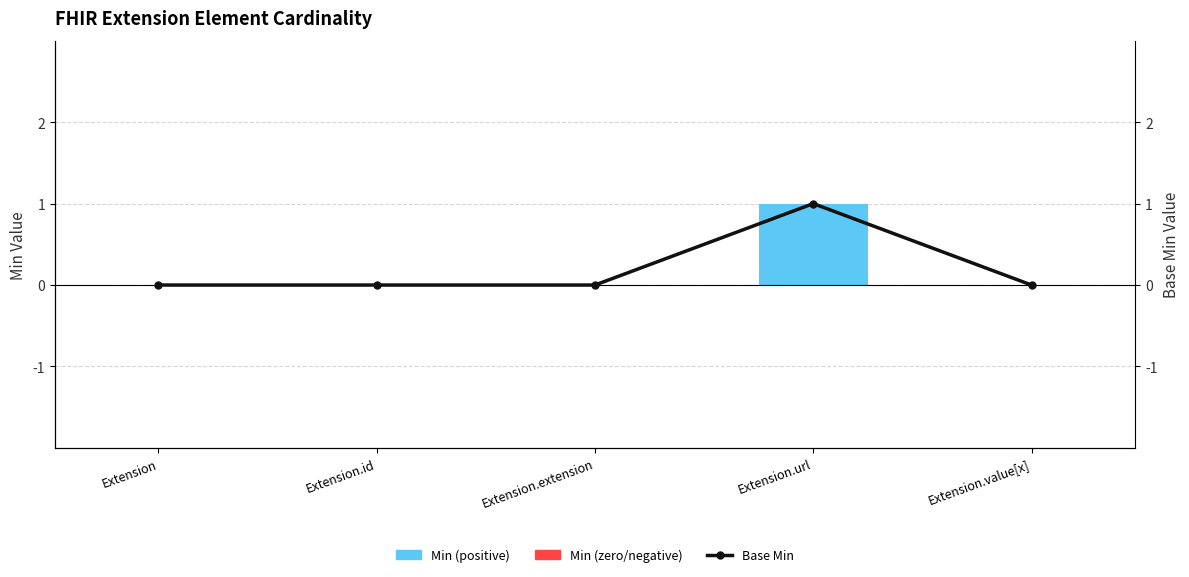

What is the label of the 4th bar from the left?

Extension.url